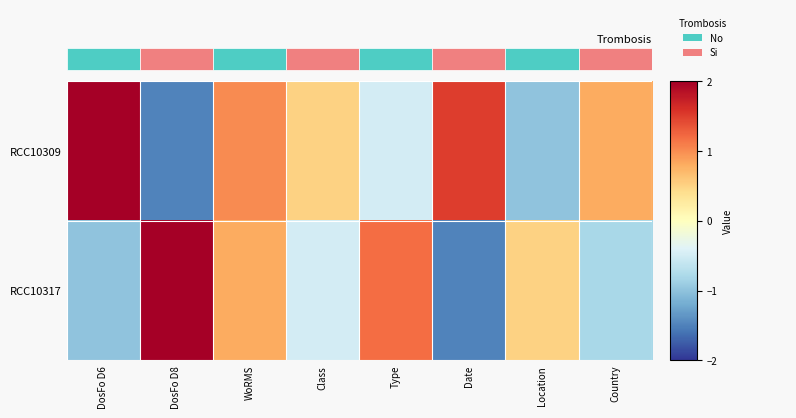

What is the difference between the maximum and minimum values in the RCC10317 series?

3.5